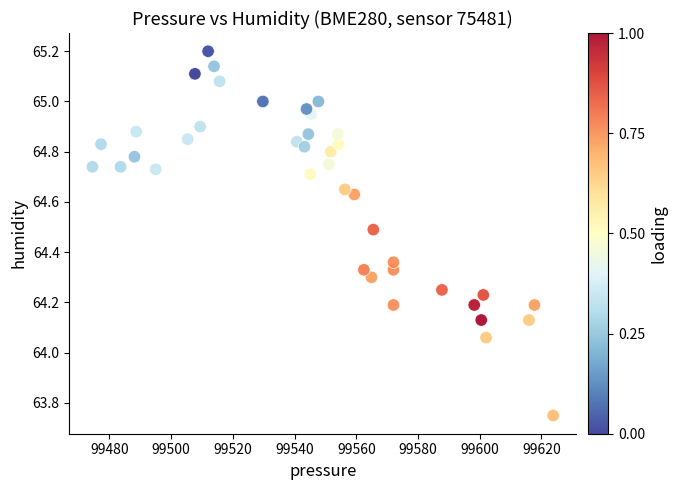

What is the range of X values (max minus min)?

149.4